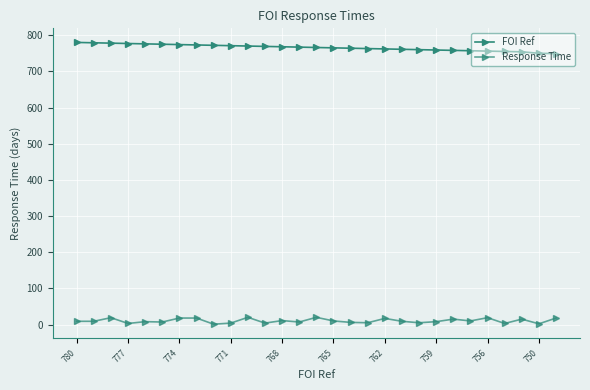

What is the smallest value displayed?

1